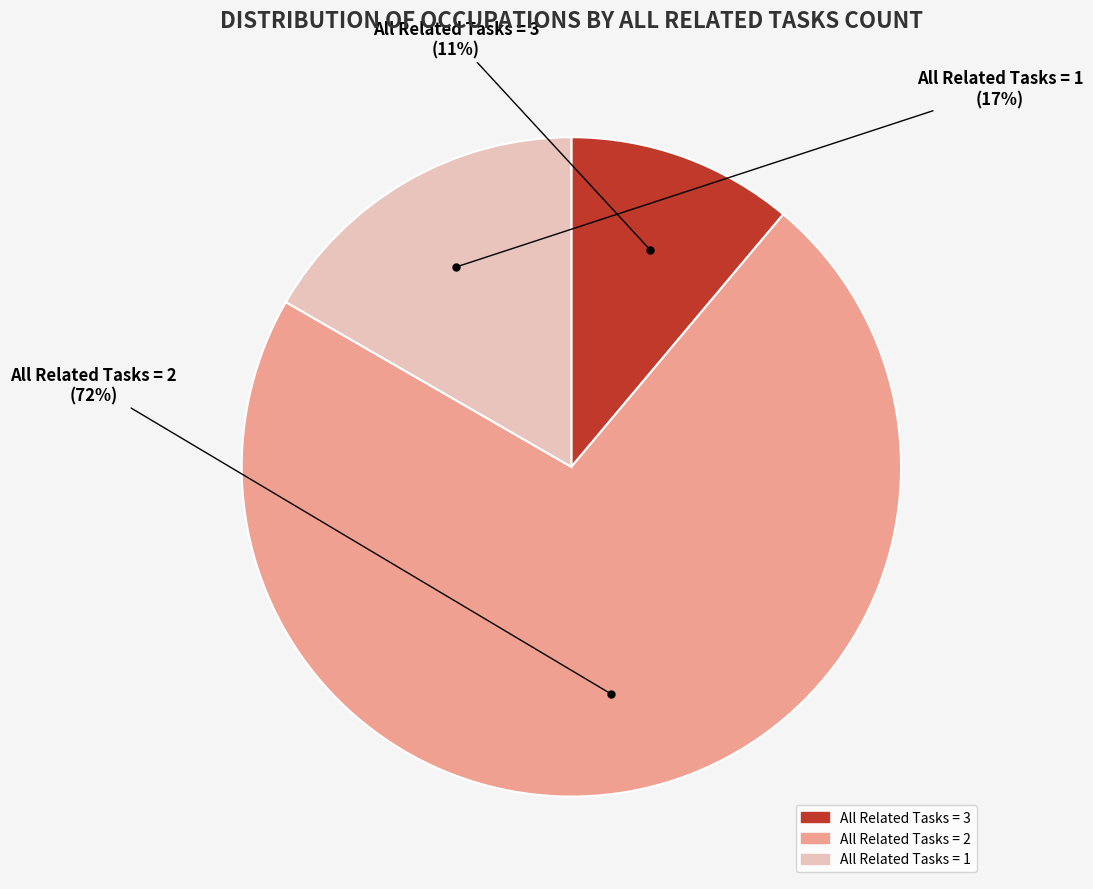

Is there any slice that represents more than half of the pie?

Yes